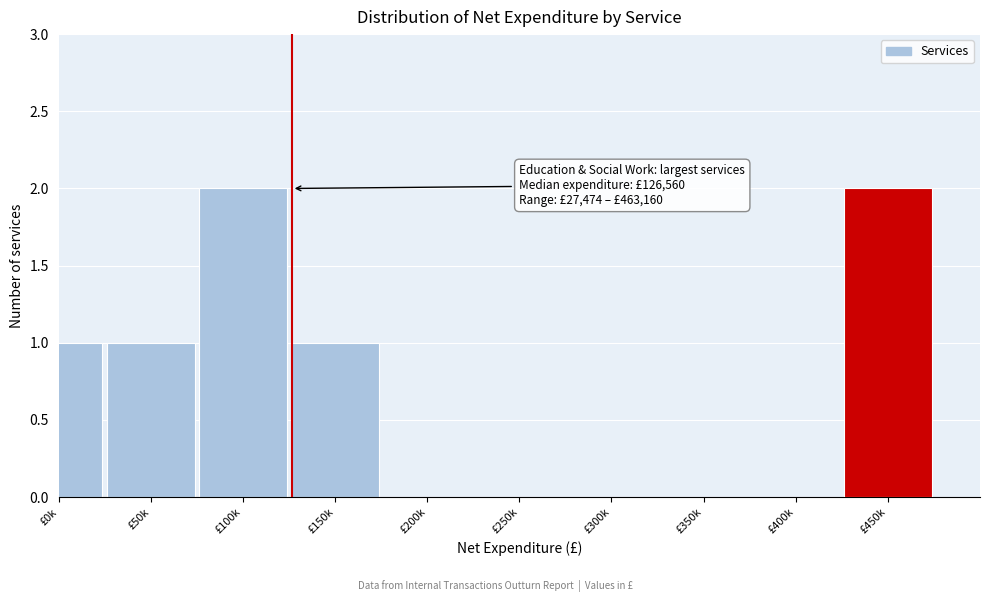

Reading right to left, extract all data points from this chart.

£450k=2	£400k=0	£350k=0	£300k=0	£250k=0	£200k=0	£150k=1	£100k=2	£50k=1	£0k=1